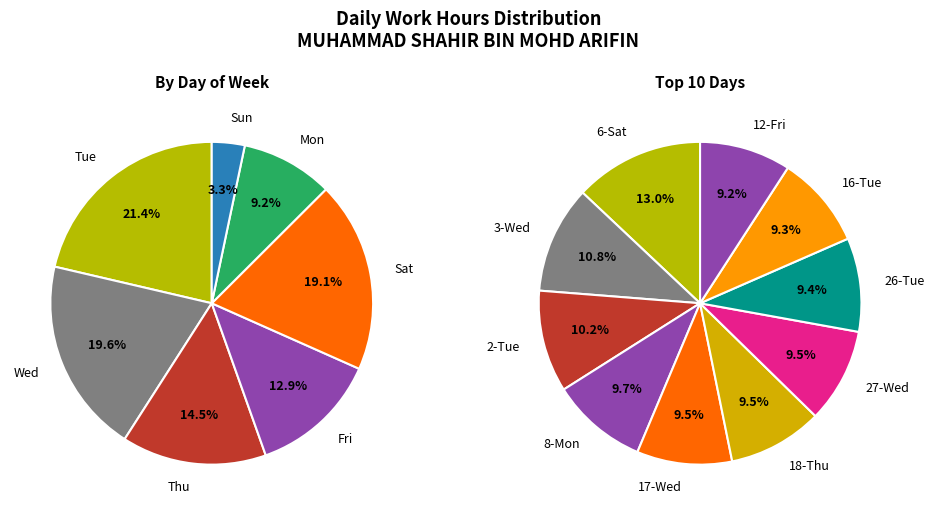

Is 2-Tue the majority of the pie?

No